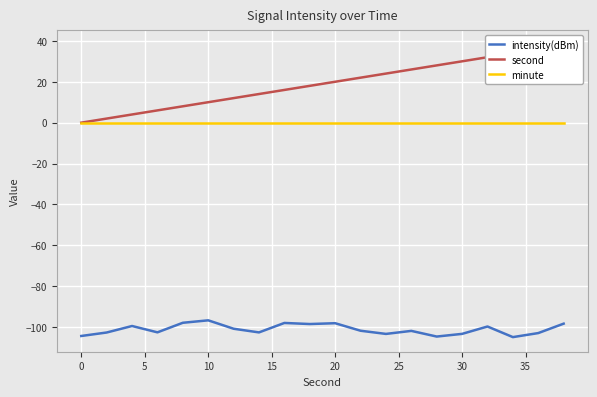

True or false: minute and intensity(dBm) intersect in this chart.

False